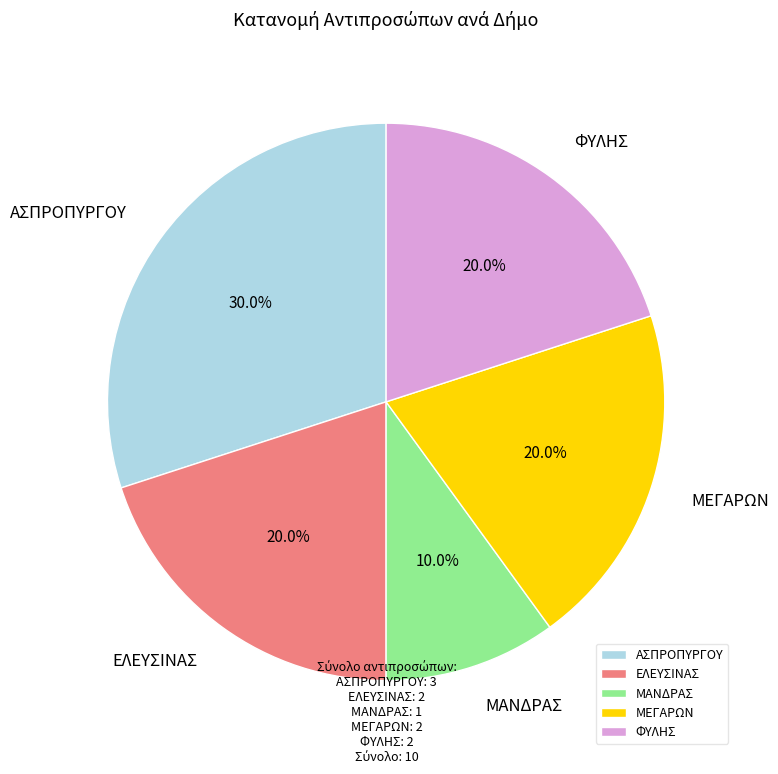

Count the number of slices in the pie.

5